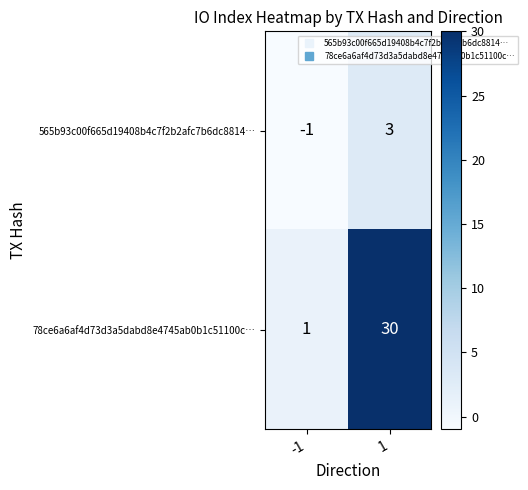

Which series changed the most between -1 and 1?

78ce6a6af4d73d3a5dabd8e4745ab0b1c51100c…